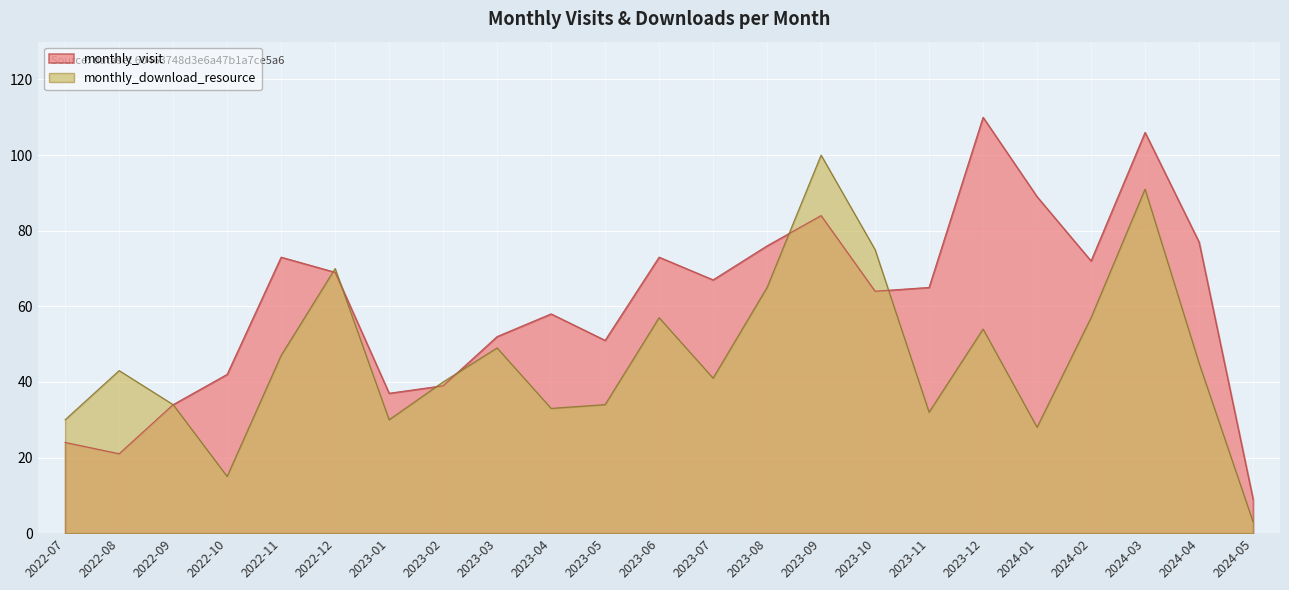

How many data points in monthly_download_resource are above 43?

11